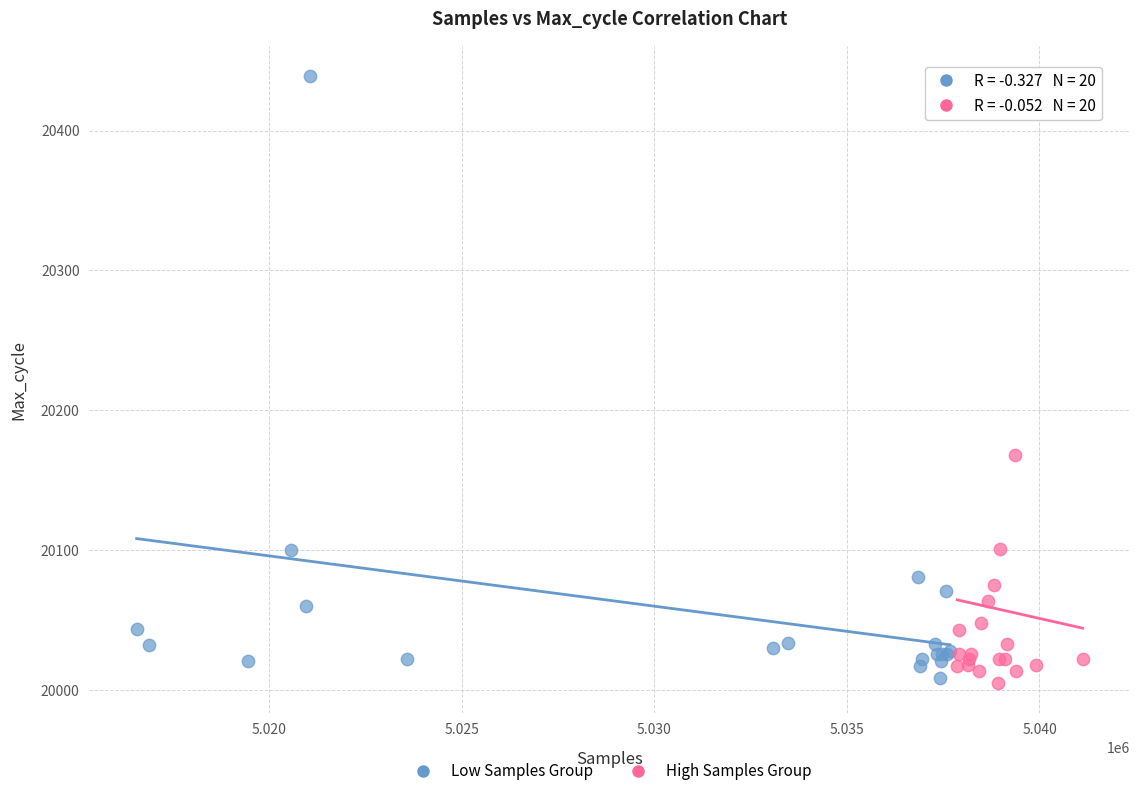

What are all the series names shown in the legend?

Low Samples Group, High Samples Group